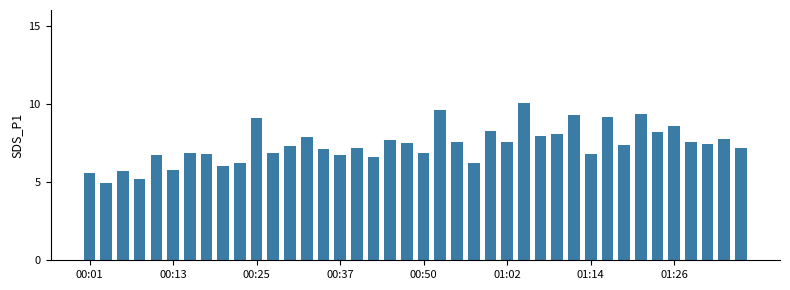

What is the minimum value shown in the chart?

5.0